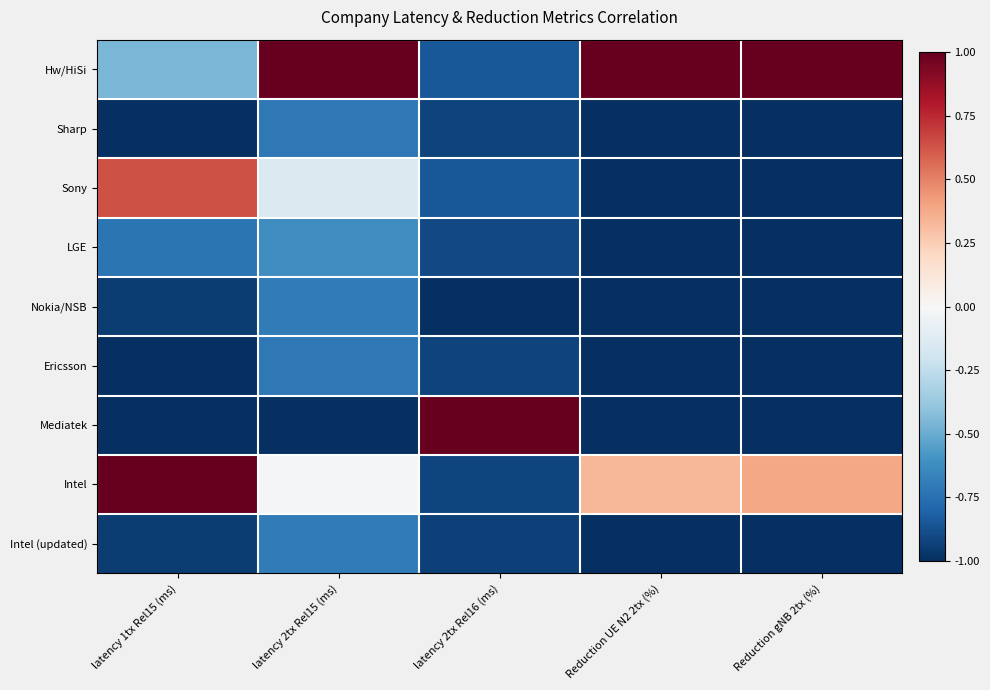

At which category is the sum across all series the highest?

latency 2tx Rel15 (ms)